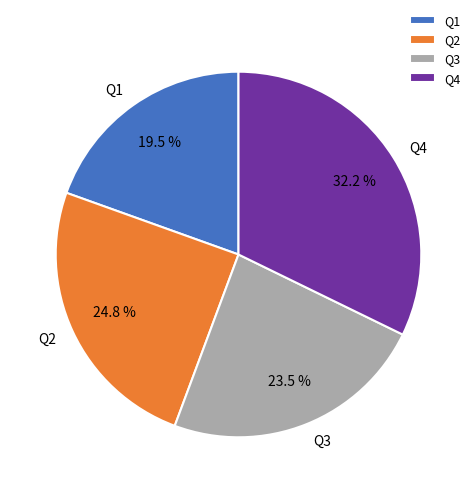

Which slice is the largest?

Q4